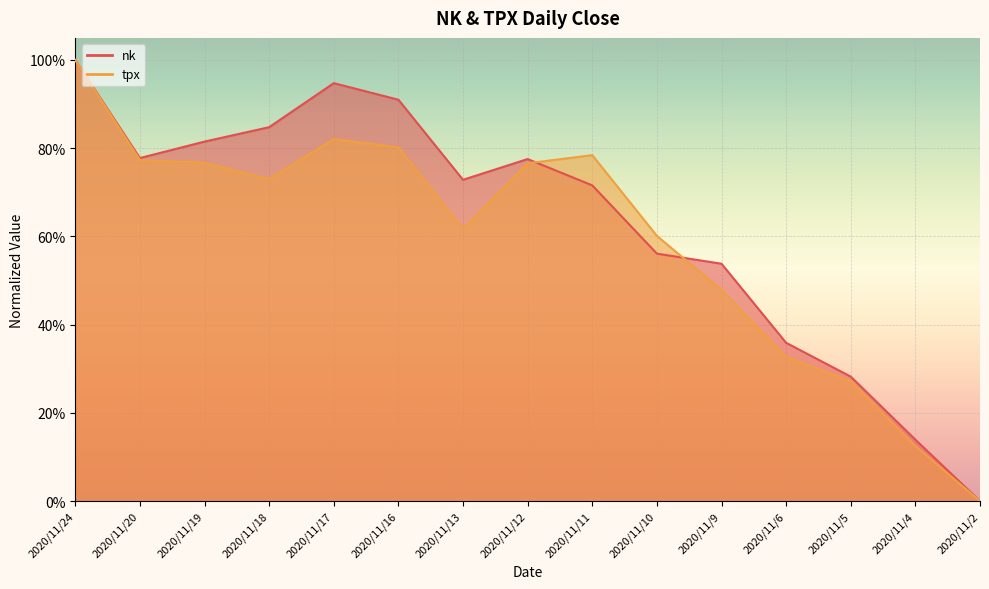

After their last crossing, which series has the higher values: nk or tpx?

nk